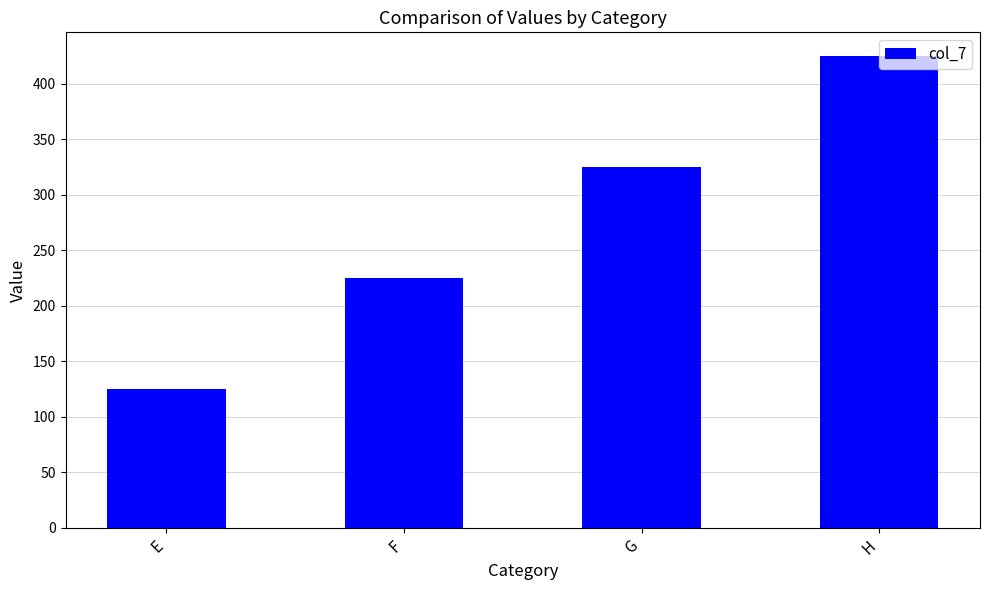

Does the chart contain stacked bars?

No